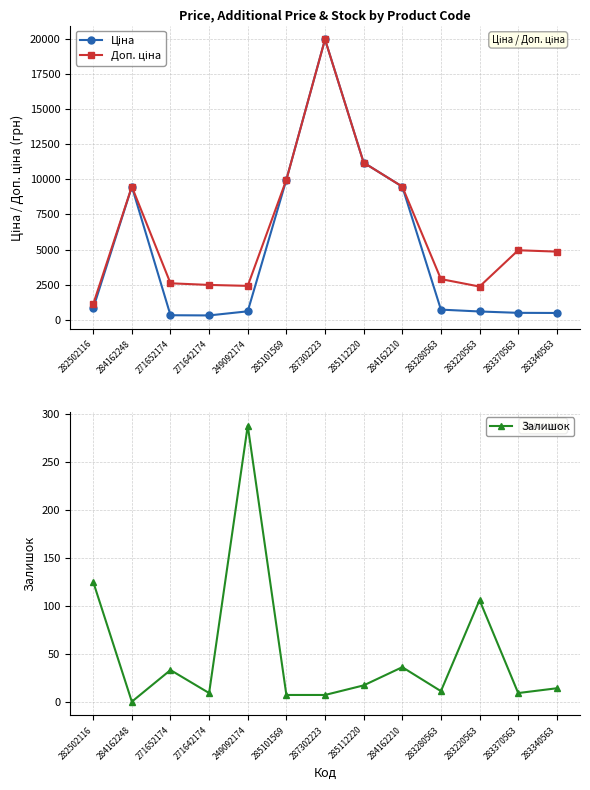

What is the label of the 2nd point from the right?

283370563